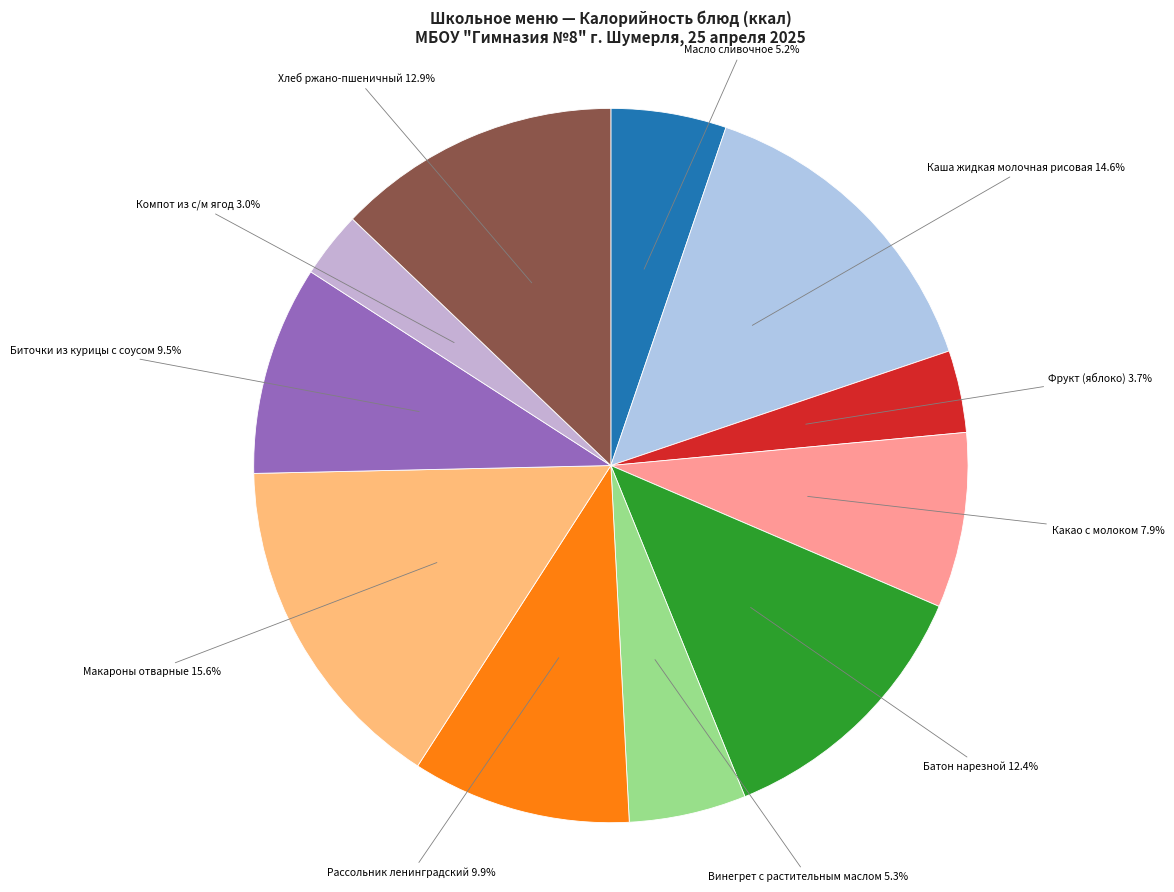

Which slice is the largest?

Макароны отварные